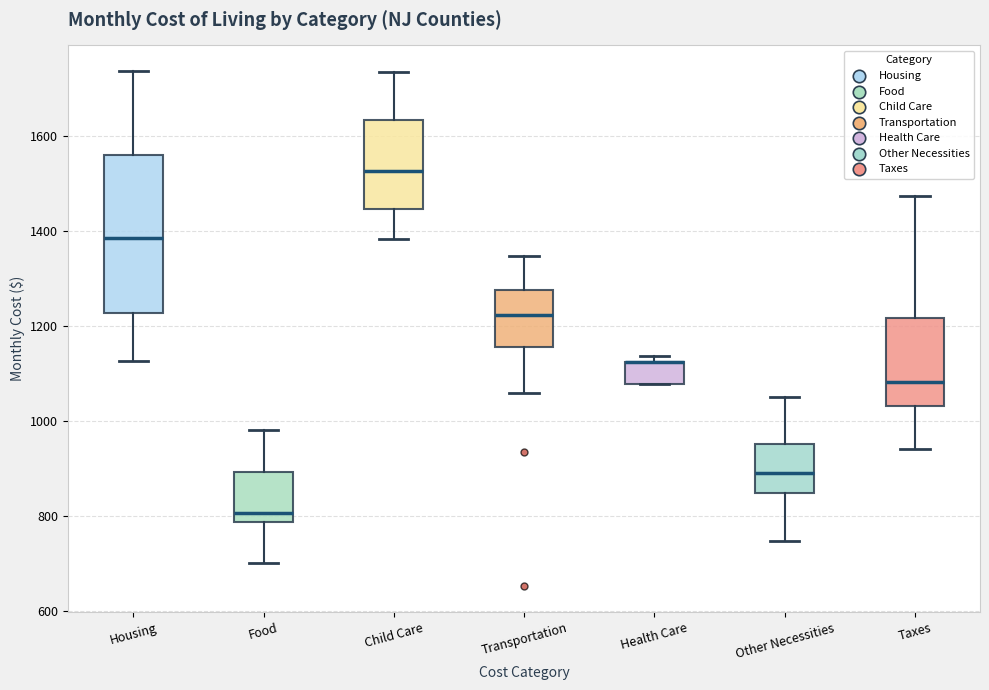

Reading left to right, read every box against the y-axis: the position of its median line, the range the box covers, and the ends of its whiskers. The values are not printed on the chart, so give them approximately, as read against the axis.

Housing: median 1380, box 1220 to 1560, whiskers 1120 to 1740
Food: median 800, box 780 to 900, whiskers 700 to 980
Child Care: median 1520, box 1440 to 1640, whiskers 1380 to 1740
Transportation: median 1220, box 1160 to 1280, whiskers 1060 to 1340
Health Care: median 1120 (drawn on the box's upper edge), box 1080 to 1120, whiskers 1080 to 1140
Other Necessities: median 900, box 840 to 960, whiskers 740 to 1060
Taxes: median 1080, box 1040 to 1220, whiskers 940 to 1480